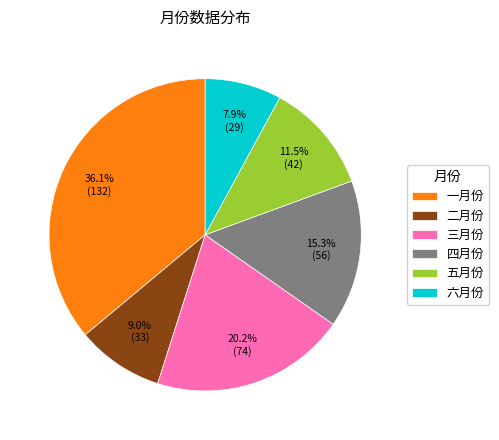

How much of the chart is everything except 四月份?

84.7%